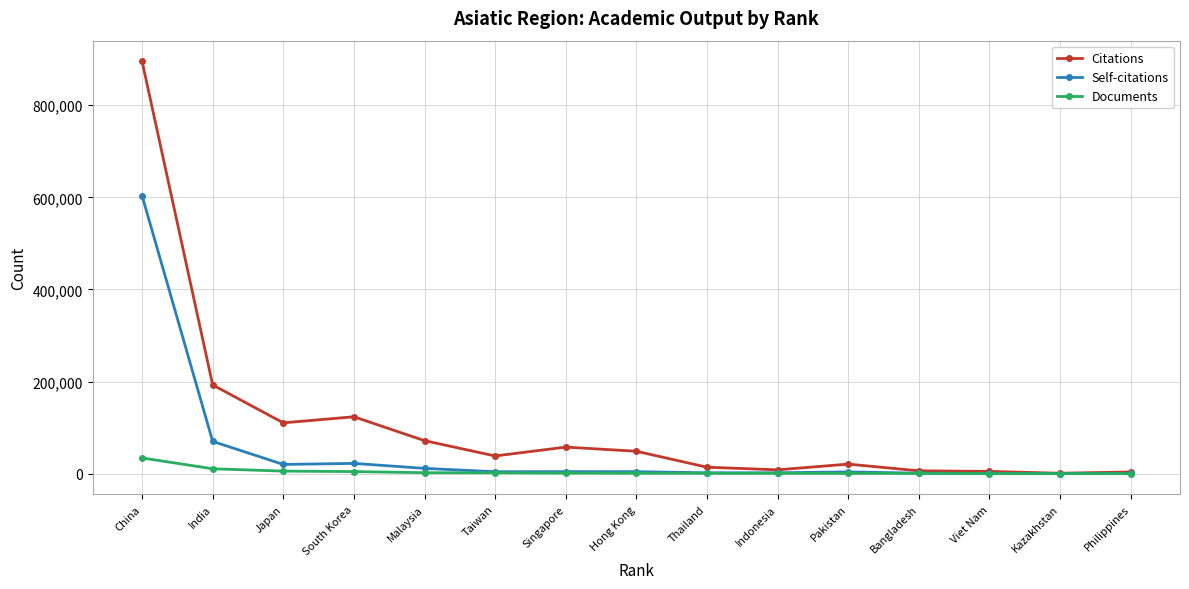

What is the difference between the Self-citations values at Indonesia and India?

68125